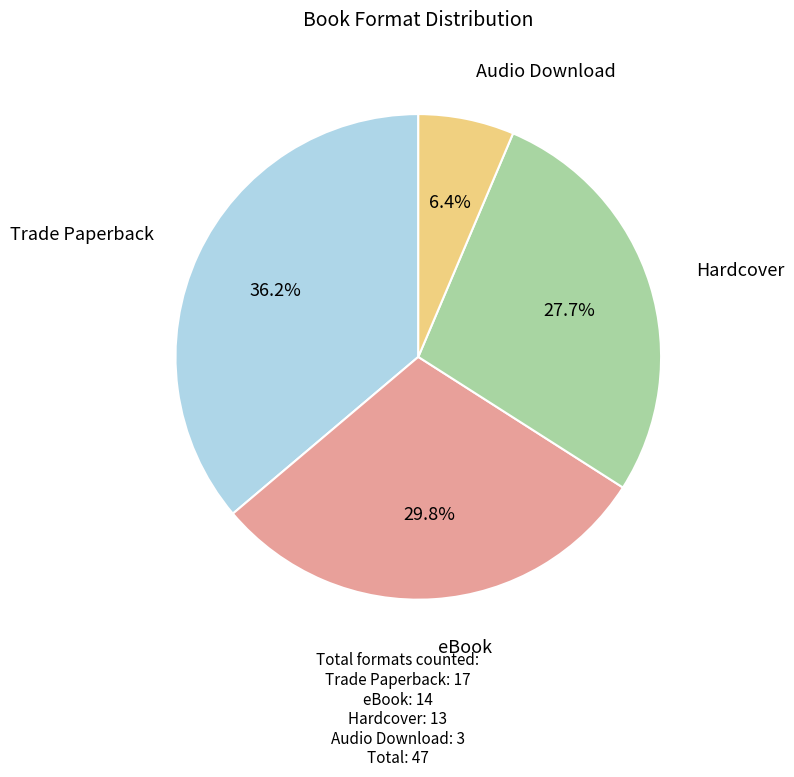

Does any single category account for the majority?

No